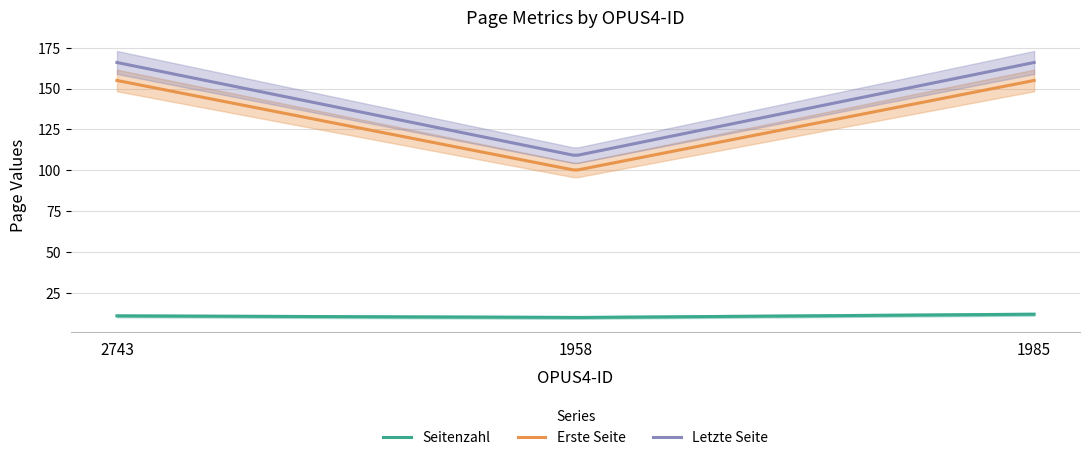

Which series has the largest total across all categories?

Letzte Seite